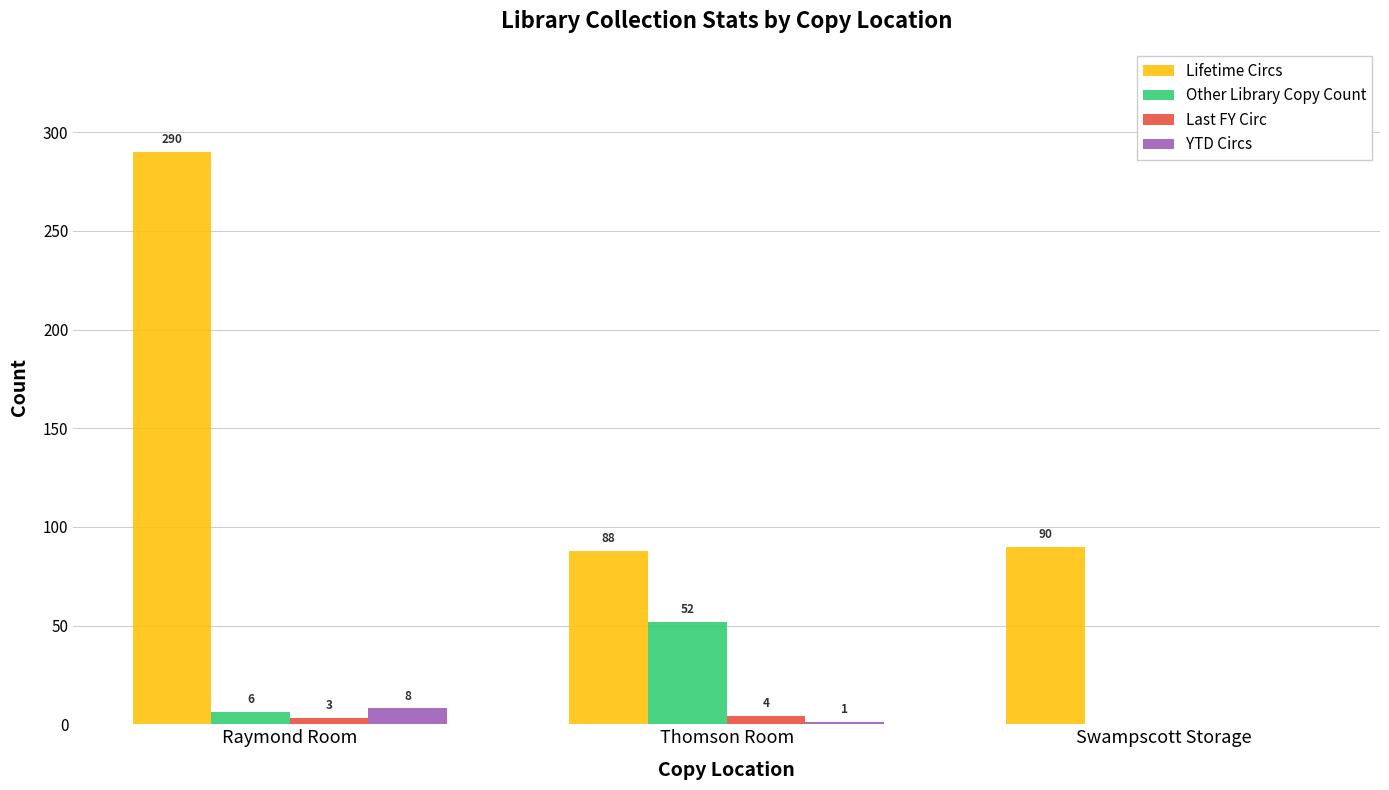

What is the sum of the YTD Circs values at Raymond Room and Swampscott Storage?

8